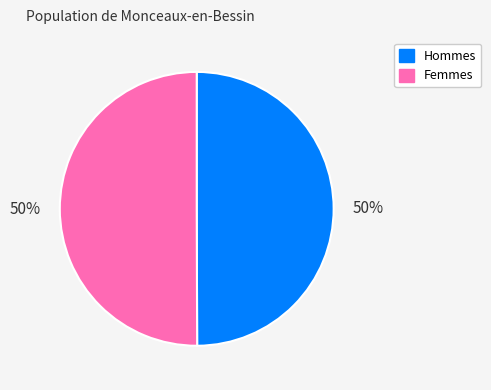

To the nearest percent, what is the average slice percentage?

50%